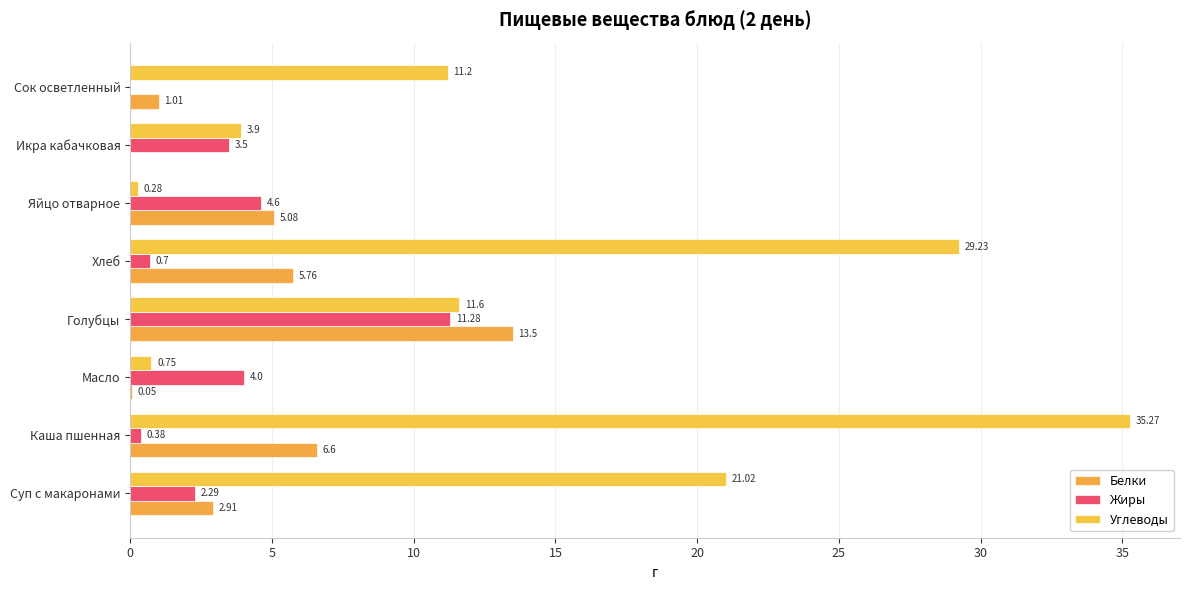

How many data points does each series have?

8